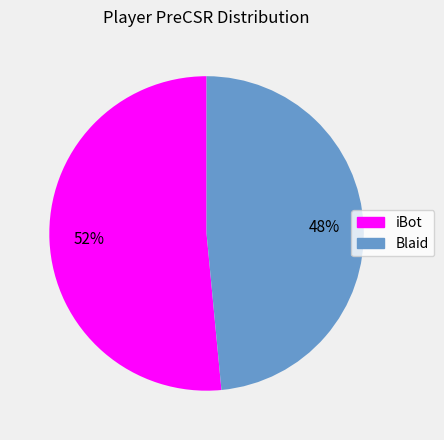

To the nearest percent, what portion does Blaid represent?

48%